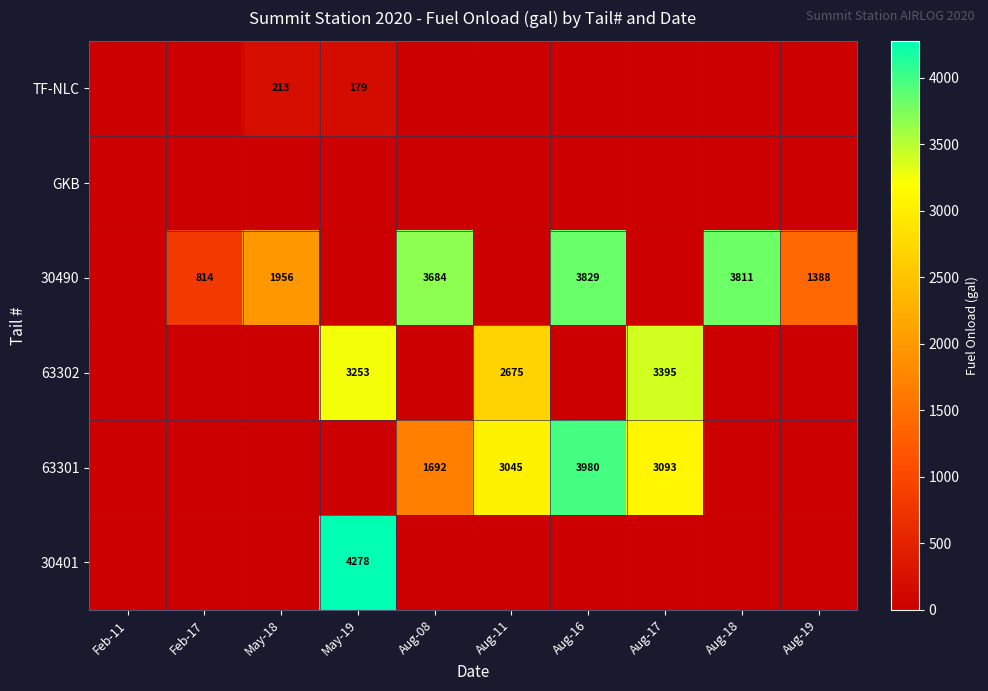

The value of 63301 at Aug-08 is 2338. True or false?

False